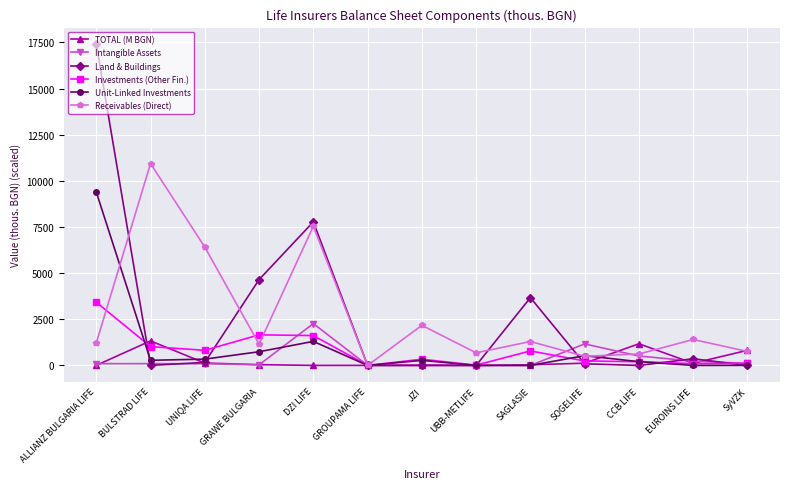

What position from the left is GRAWE BULGARIA?

4